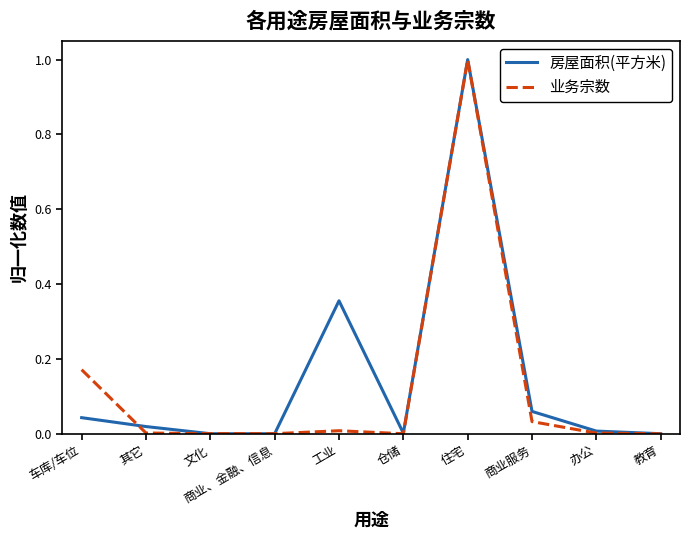

What position from the left is 商业服务?

8